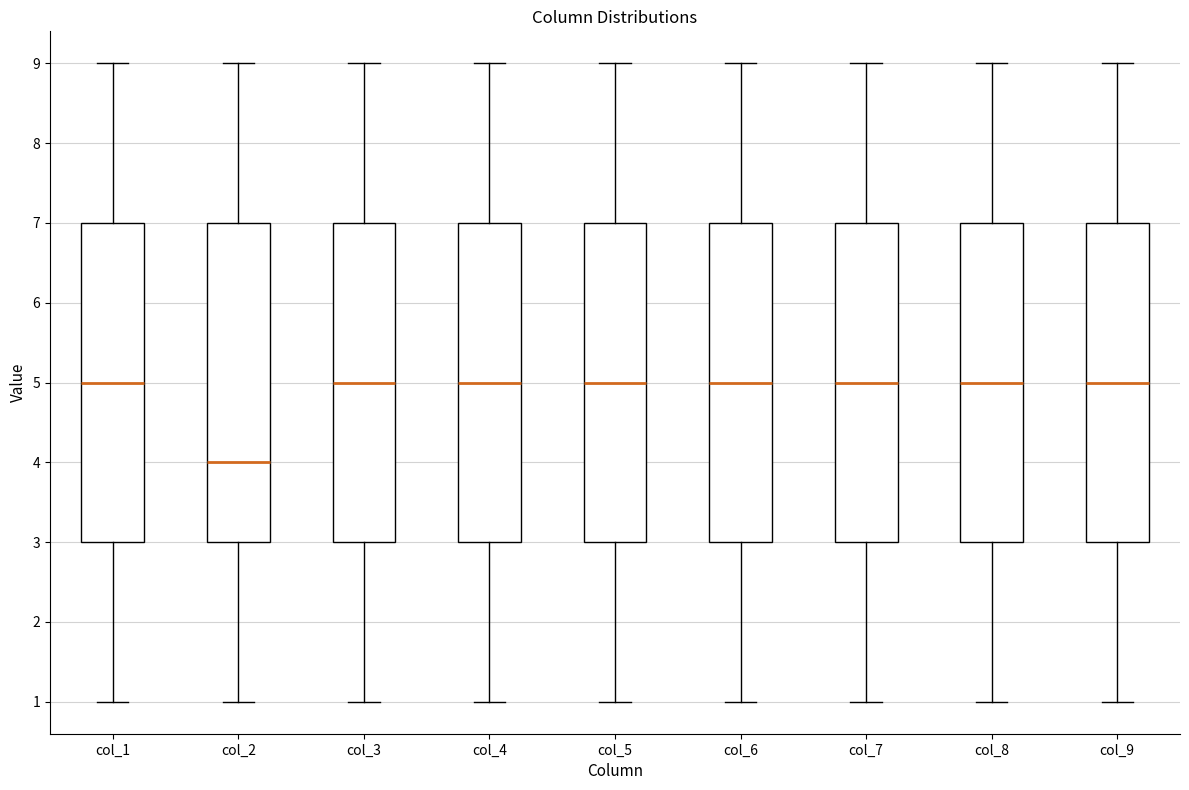

Where is the lower edge of the box for col_4 on the y-axis? The values are not printed on the chart, so give them approximately, as read against the axis.

3